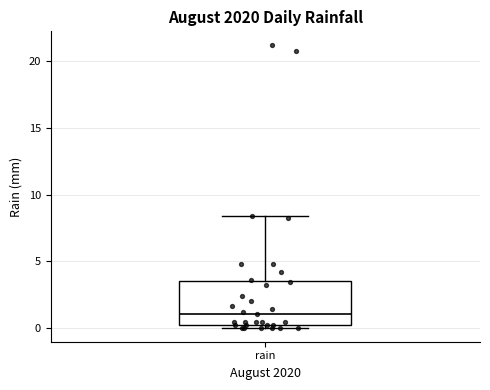

Read this box plot against the y-axis: the position of the median line, the range covered by the box, and the ends of both whiskers. The values are not printed on the chart, so give them approximately, as read against the axis.

median 1.0, box 0.0 to 3.5, whiskers 0.0 (just below the box's lower edge) to 8.5